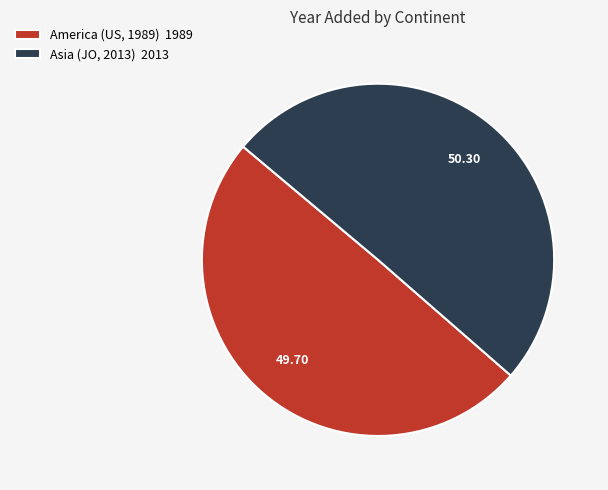

Does America (US, 1989) represent more than half of the total?

No